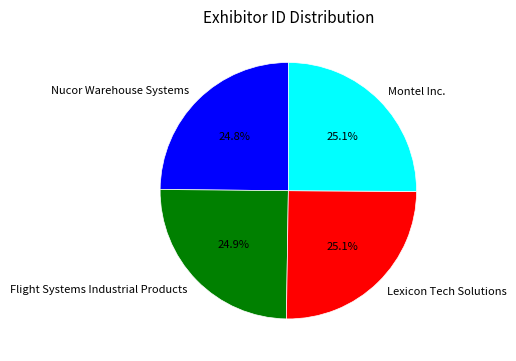

Does any single category account for the majority?

No